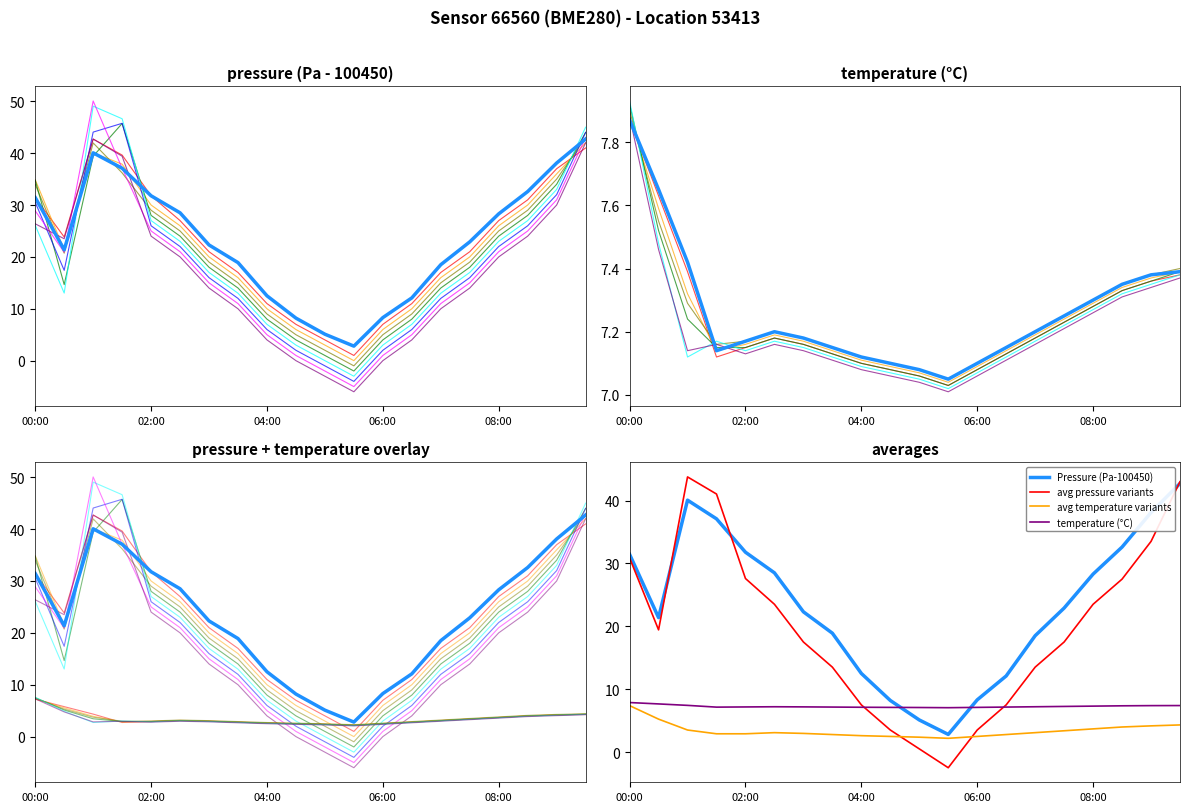

List the series in order of their overall mean, lowest first.

temperature, pressure